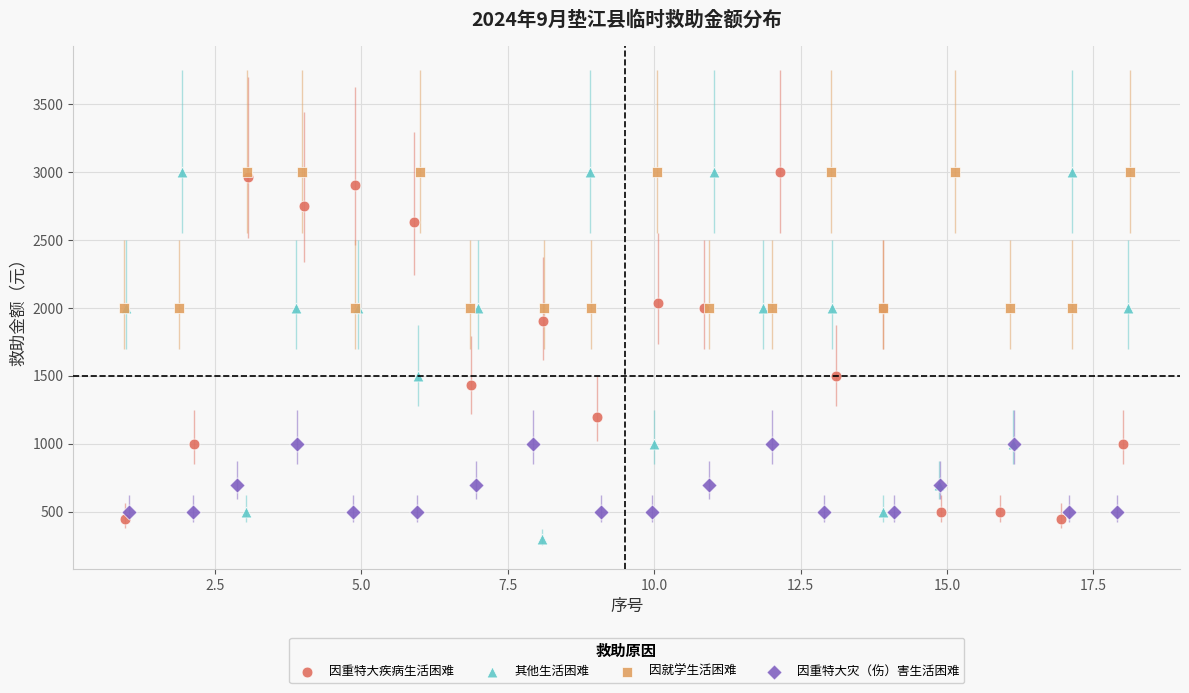

Which series has the largest Y range (max minus min)?

其他生活困难